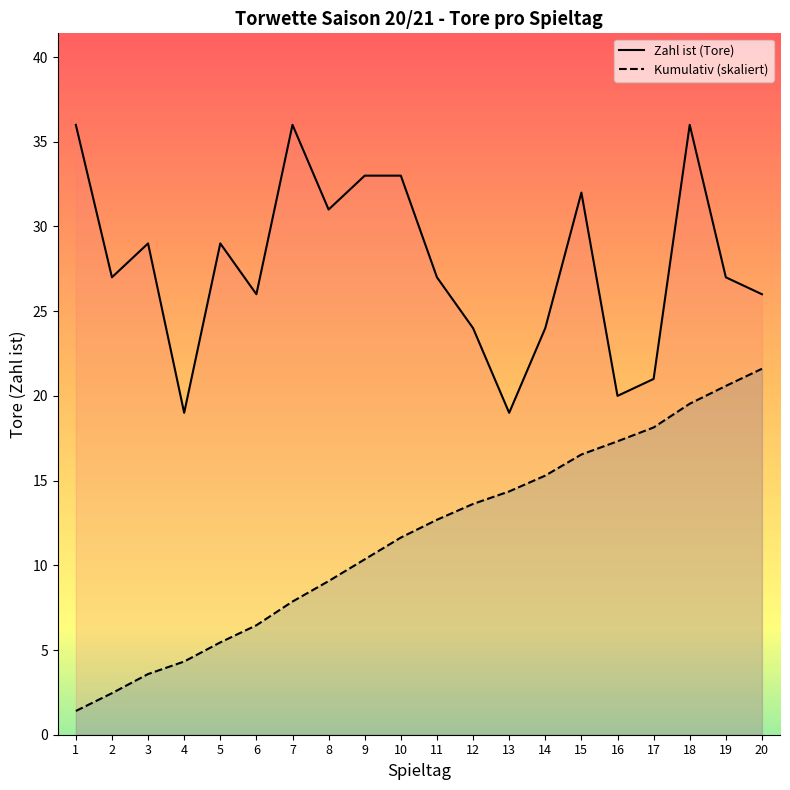

Is the value of Zahl ist (Tore) at 19 greater than the value of Kumulativ (skaliert) at 19?

Yes